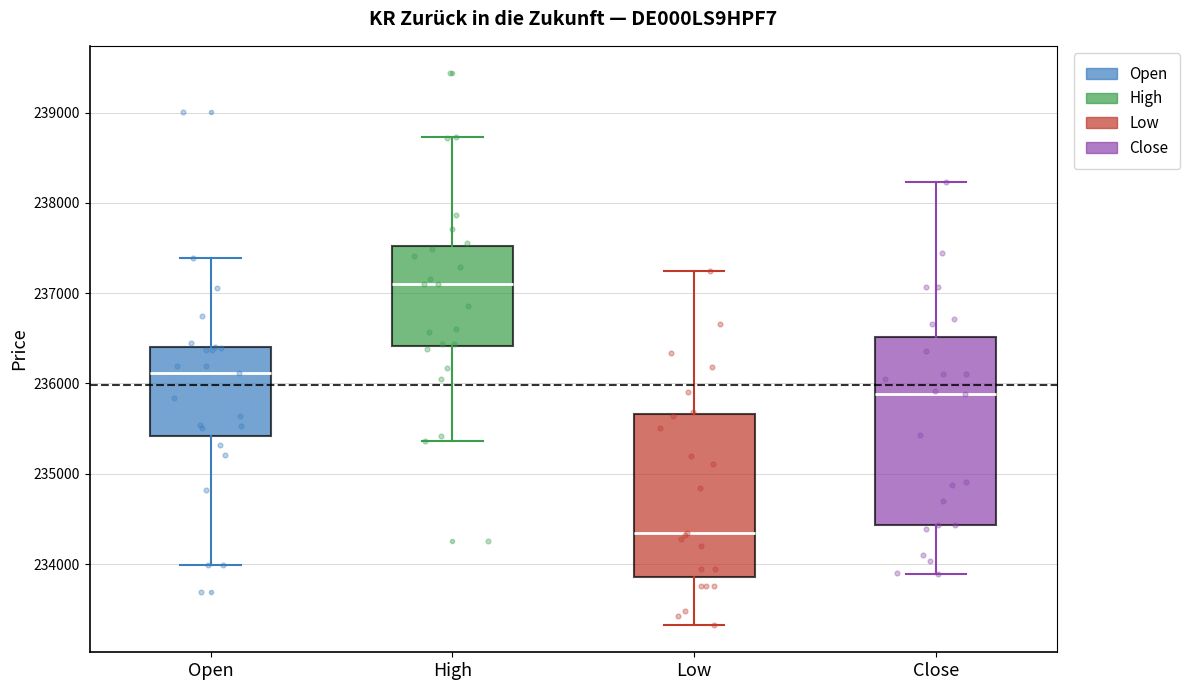

Reading left to right, transcribe this box plot: for each box, give where its median line is, the range the box spans, and where its two whiskers end, as read against the y-axis. The values are not printed on the chart, so give them approximately, as read against the axis.

Open: median 236100, box 235400 to 236400, whiskers 234000 to 237400
High: median 237100, box 236400 to 237500, whiskers 235400 to 238700
Low: median 234300, box 233900 to 235700, whiskers 233300 to 237200
Close: median 235900, box 234400 to 236500, whiskers 233900 to 238200